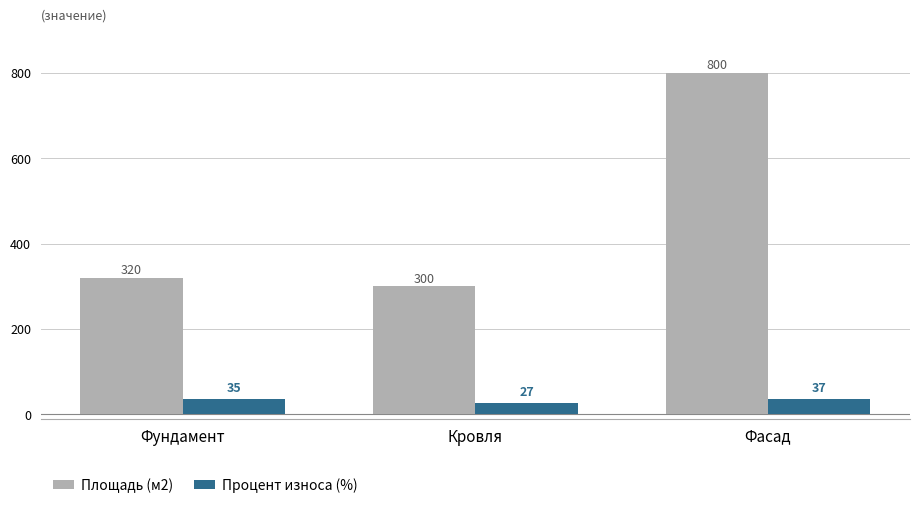

At which category is the sum across all series the highest?

Фасад